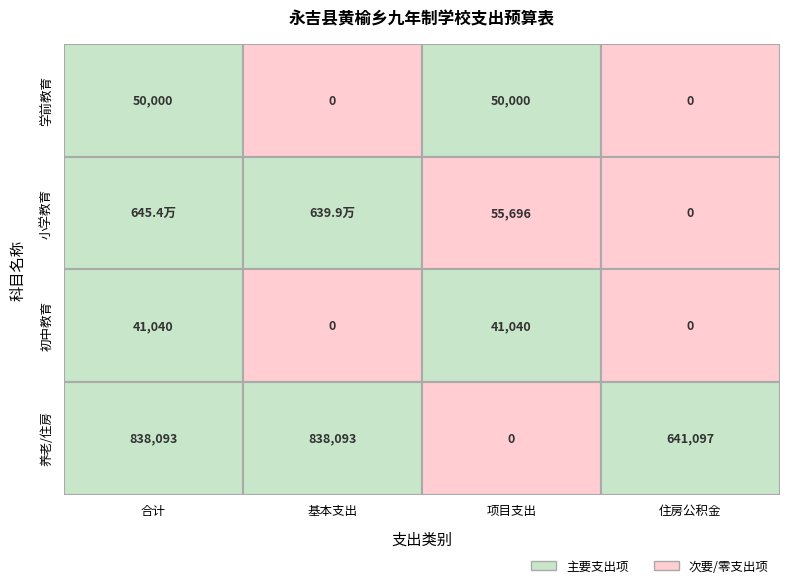

Is it true that 养老/住房 equals 838092.6 at 基本支出?

True